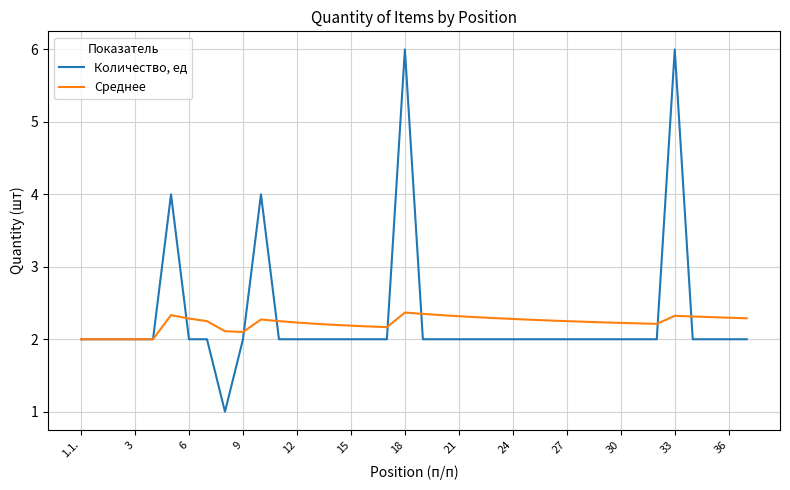

List the series in order of their peak value, highest first.

Количество, ед, Среднее